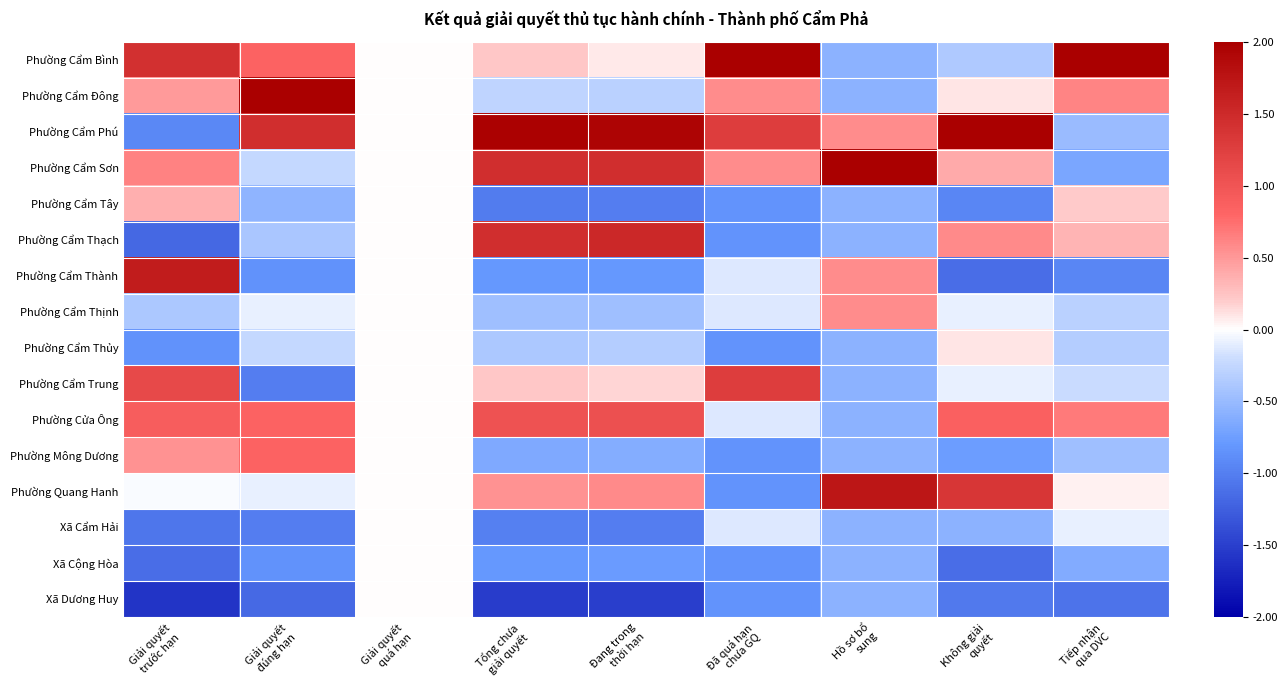

Rank the series by their maximum value, from lowest to highest.

Xã Cẩm Hải, Xã Cộng Hòa, Xã Dương Huy, Phường Cẩm Thủy, Phường Cẩm Tây, Phường Cẩm Thịnh, Phường Mông Dương, Phường Cửa Ông, Phường Cẩm Trung, Phường Cẩm Thạch, Phường Cẩm Thành, Phường Quang Hanh, Phường Cẩm Đông, Phường Cẩm Phú, Phường Cẩm Sơn, Phường Cẩm Bình